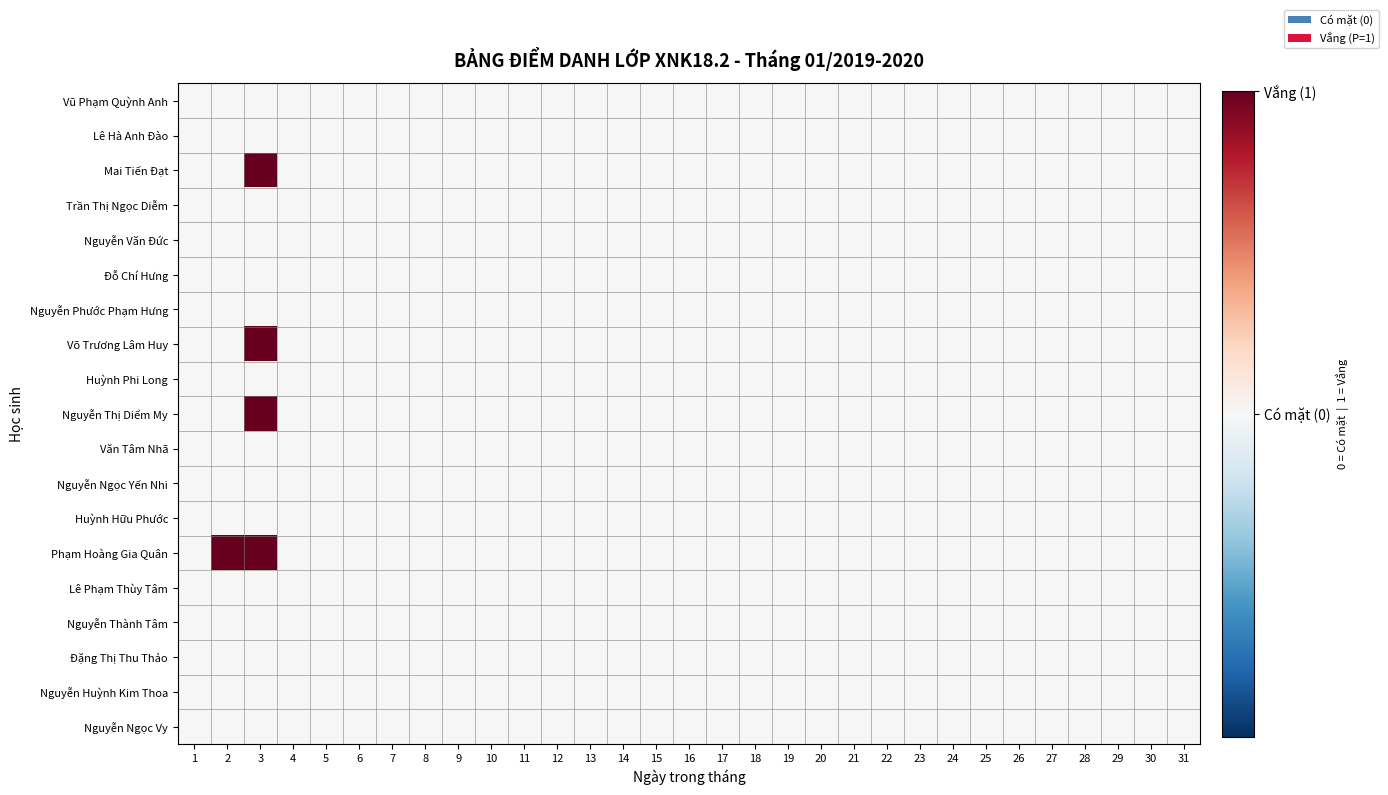

Which has a higher value, 20 or 11?

20